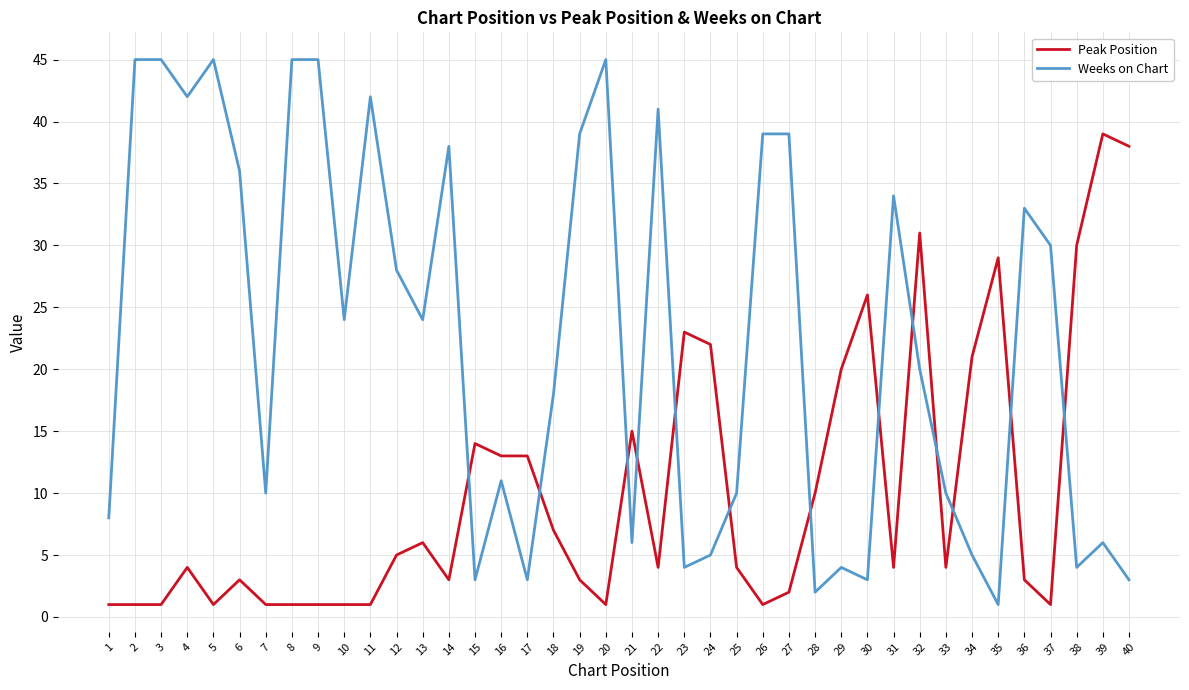

List the series in order of their overall mean, lowest first.

Peak Position, Weeks on Chart